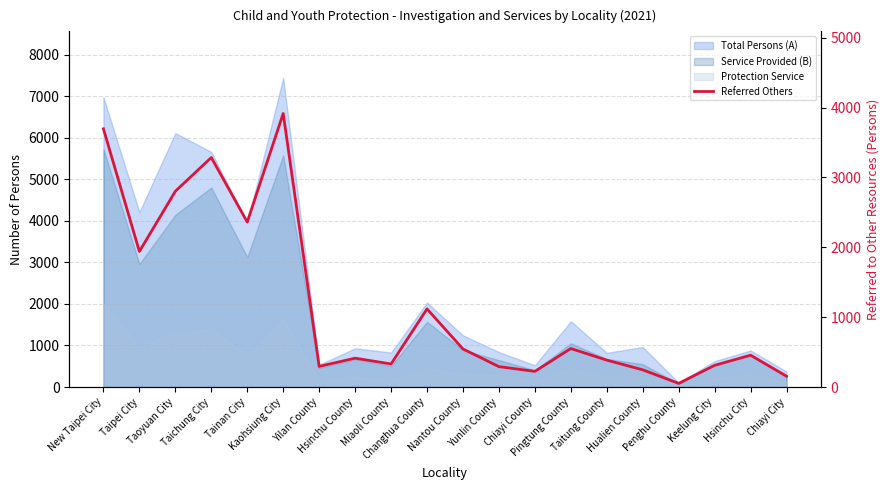

What is the sum of all values?

23378